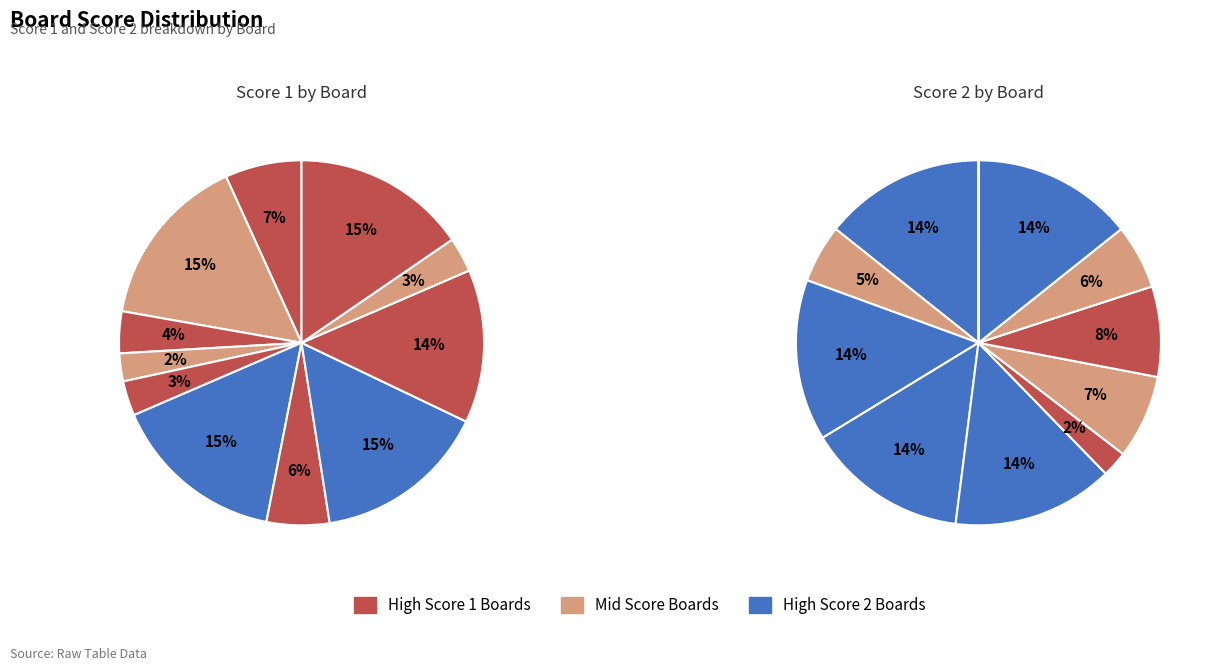

To the nearest percent, what is the average slice percentage?

9%